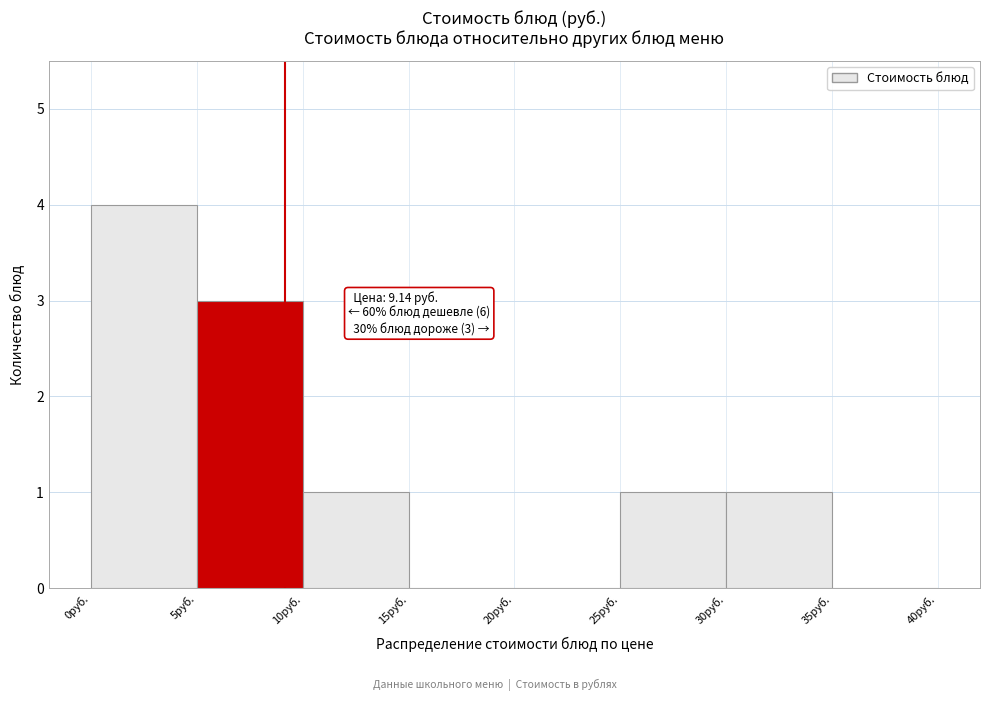

Which range on the x-axis has the tallest bar?

0 to 5